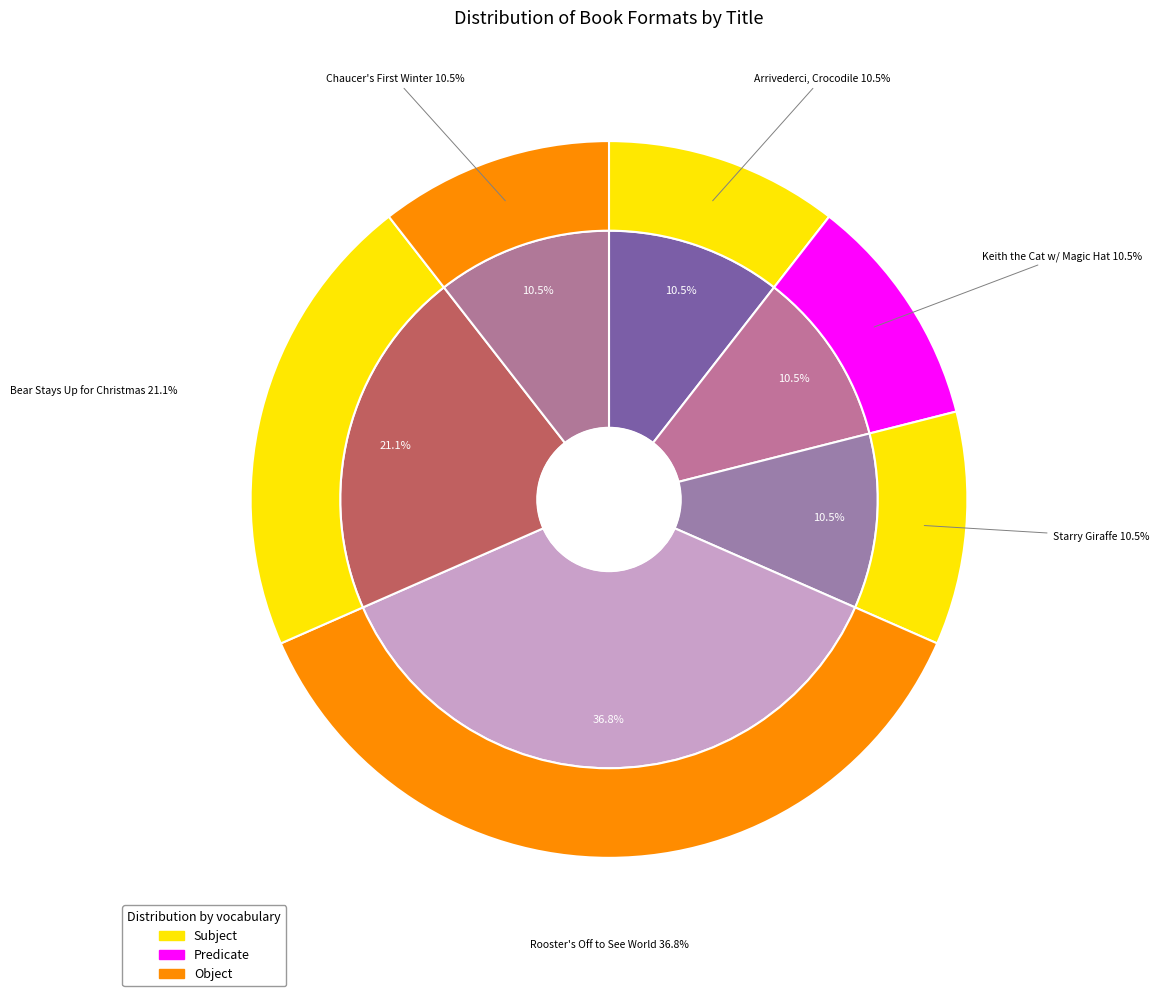

How many slices are in this pie chart?

6